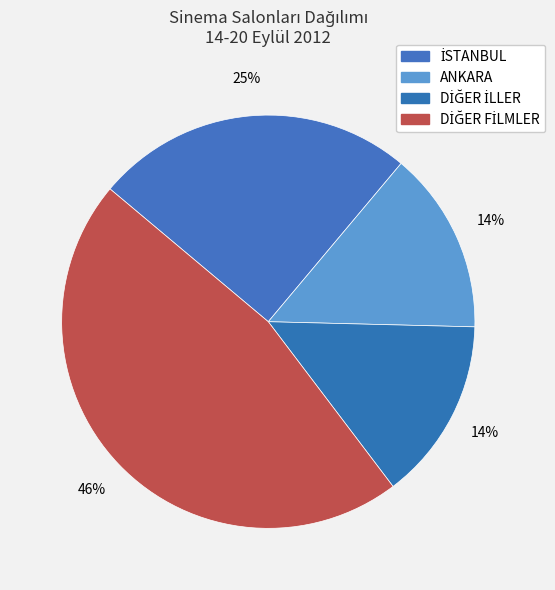

Is there any slice that represents more than half of the pie?

No